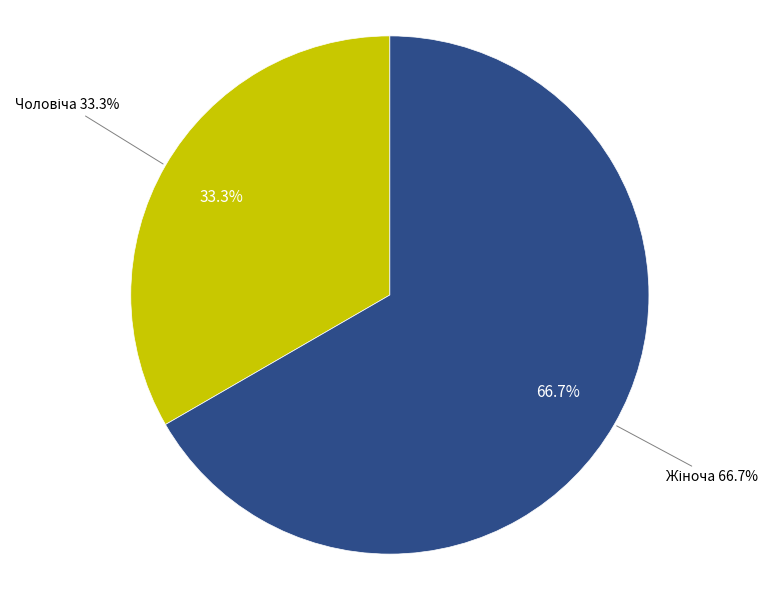

Which slice is the largest?

Жіноча